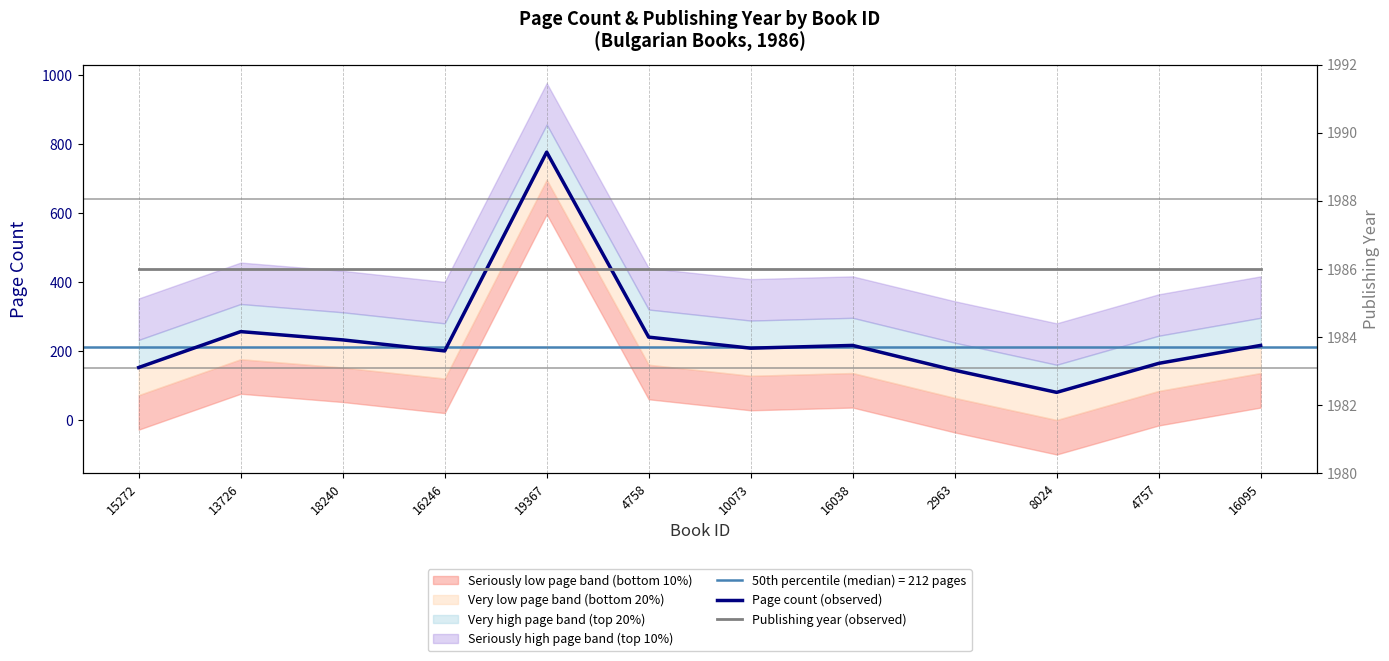

What is the minimum value for Publishing year (observed)?

1986